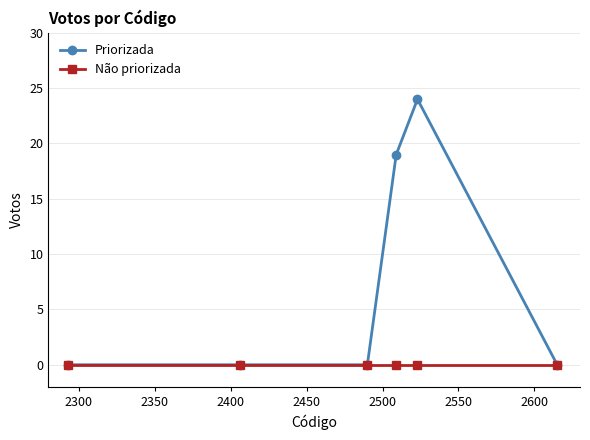

List the series in order of their peak value, lowest first.

Não priorizada, Priorizada